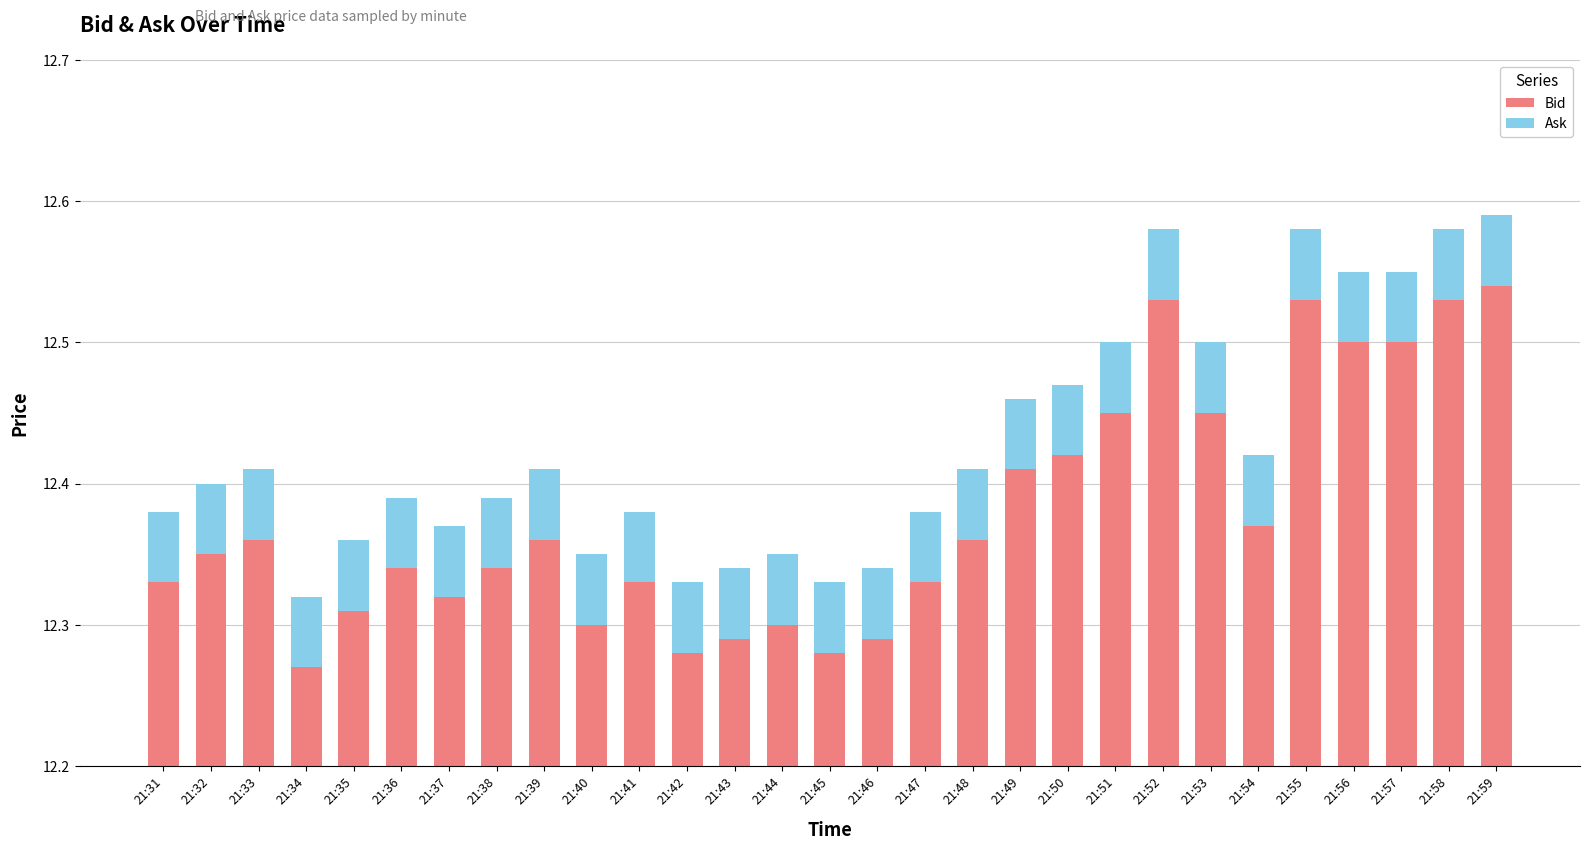

What is the highest value of the Ask series?

0.1